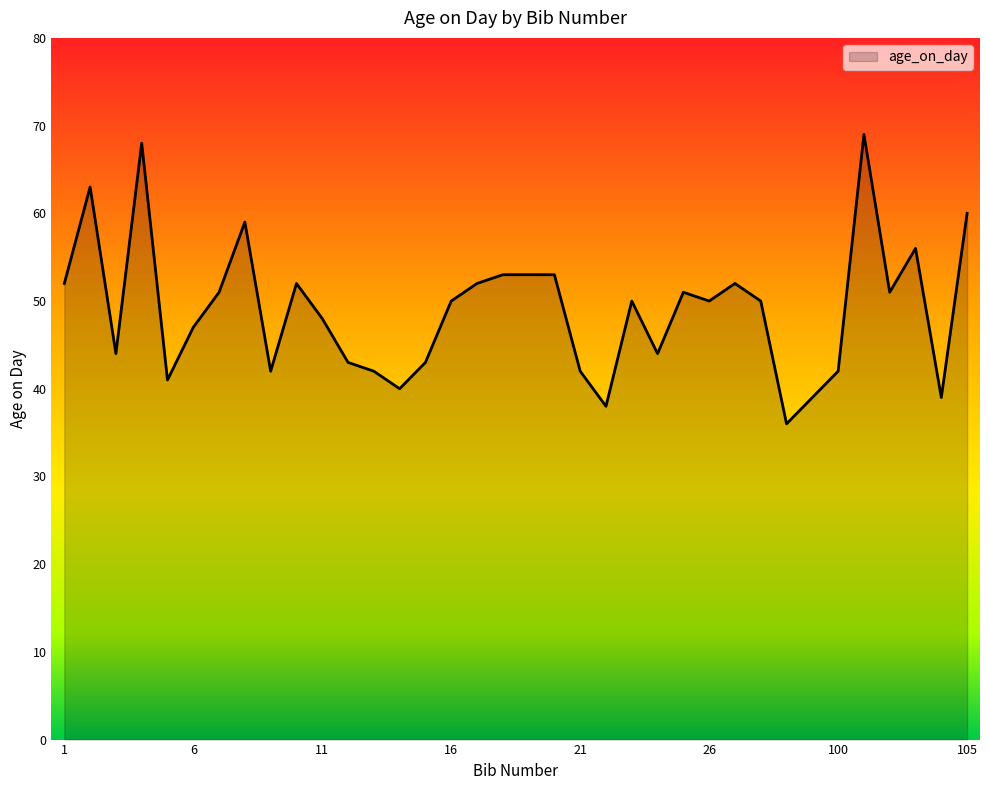

Reading left to right, list all the values displayed in this chart.

52	63	44	68	41	47	51	59	42	52	48	43	42	40	43	50	52	53	53	53	42	38	50	44	51	50	52	50	36	39	42	69	51	56	39	60